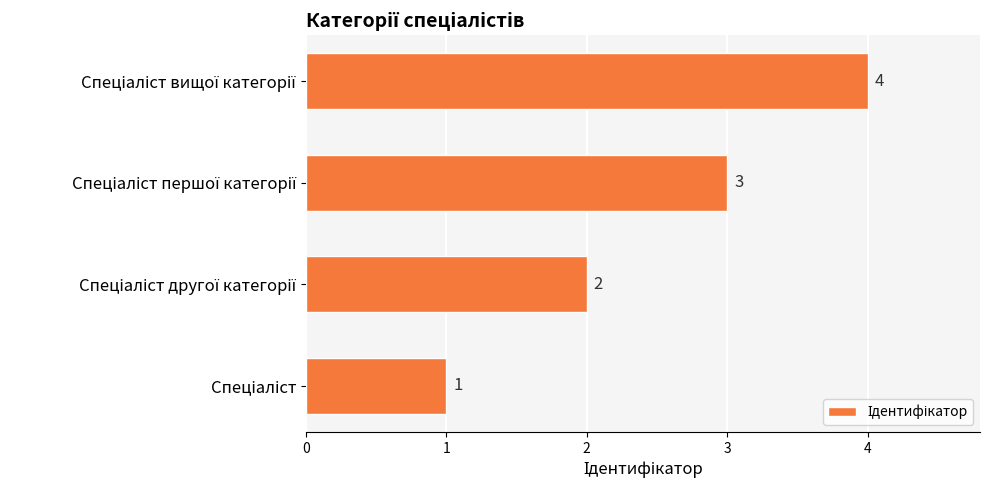

How many distinct data groups are displayed?

1